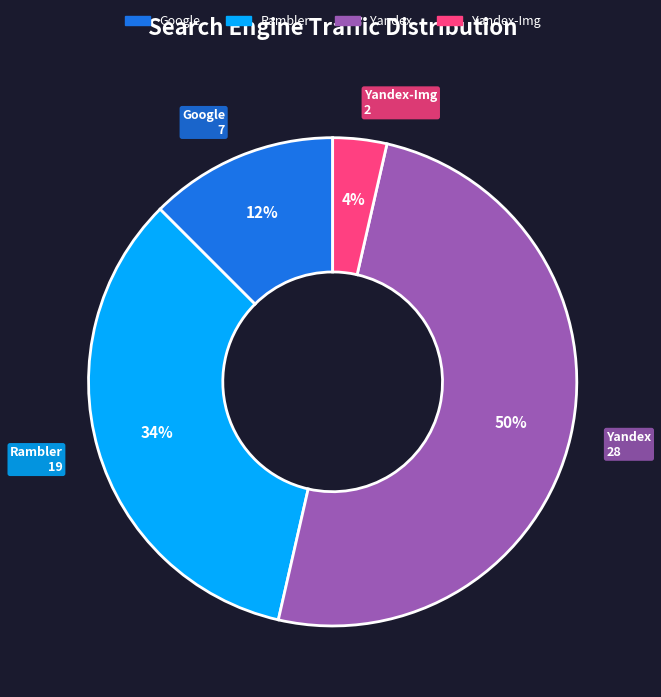

To the nearest percent, what is the difference between the largest and smallest slice percentages?

46%